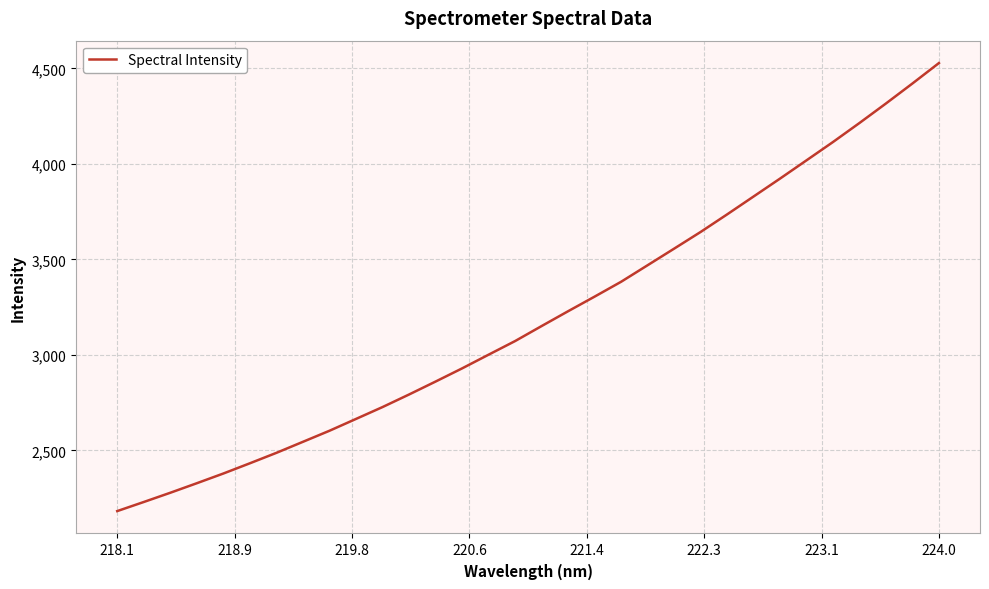

What is the smallest value displayed?

2181.7